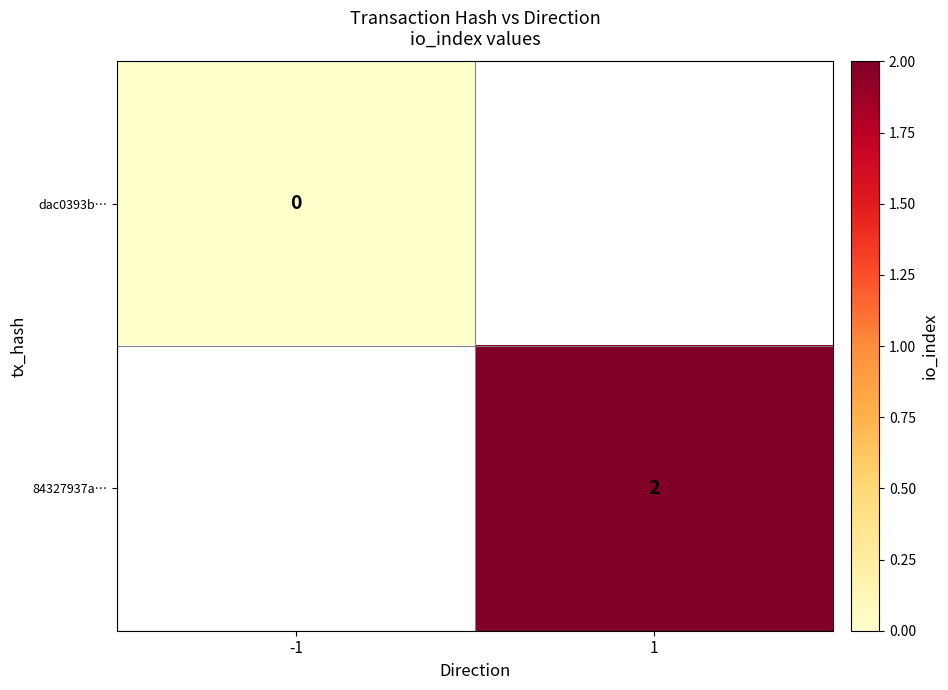

What is the maximum value shown in the chart?

2.0